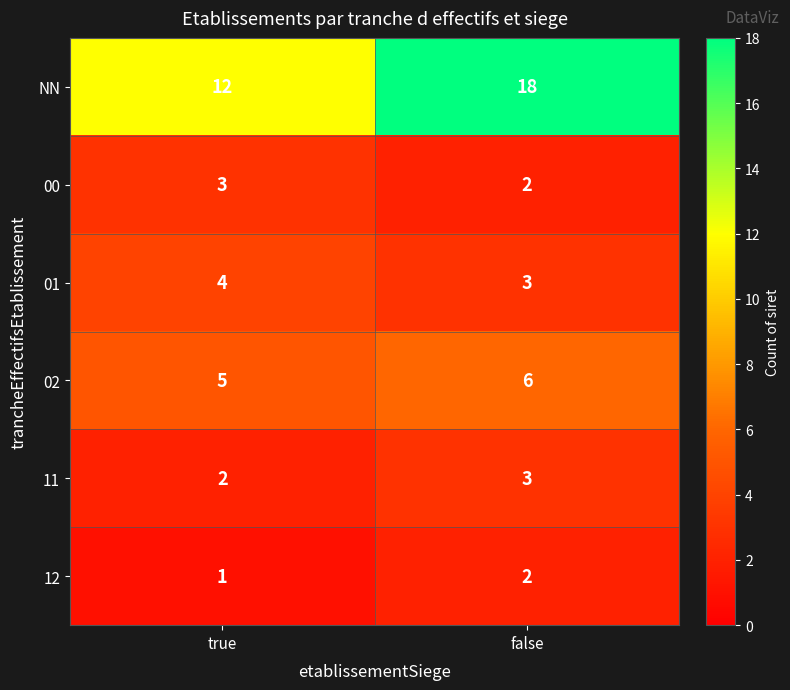

Which series changed the most between true and false?

NN